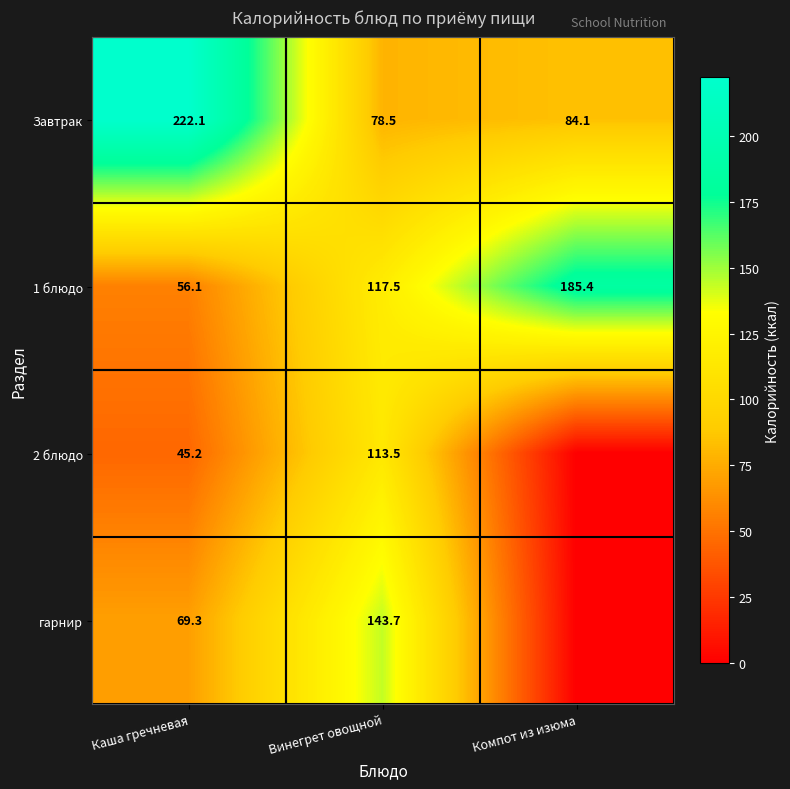

What is the difference between the maximum and minimum values in the 1 блюдо series?

129.3